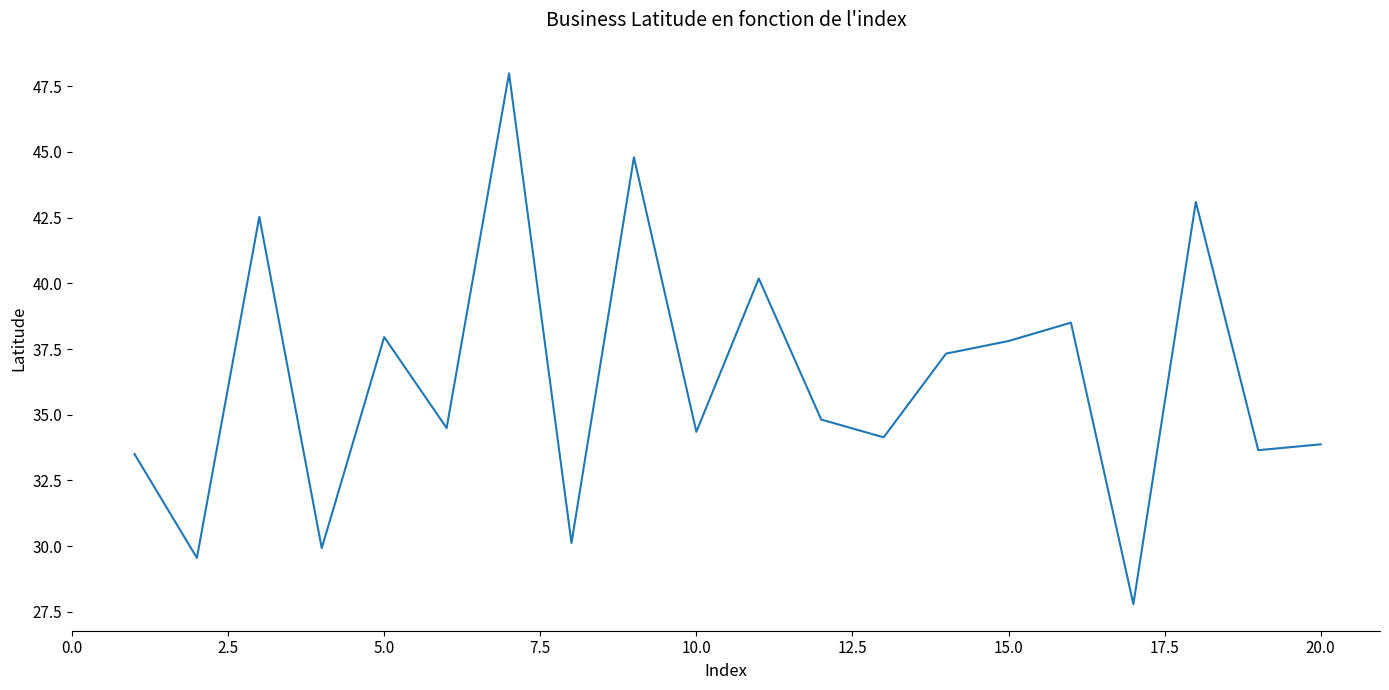

Reading left to right, what are all the values shown in this chart?

33.5	29.5	42.5	29.9	38.0	34.5	48.0	30.1	44.8	34.3	40.2	34.8	34.1	37.3	37.8	38.5	27.8	43.1	33.6	33.9